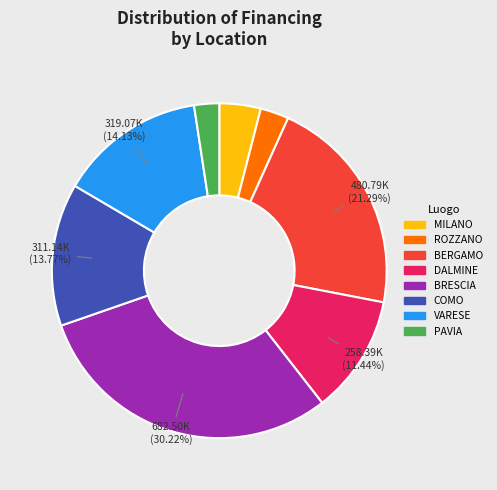

Is there any slice that represents more than half of the pie?

No